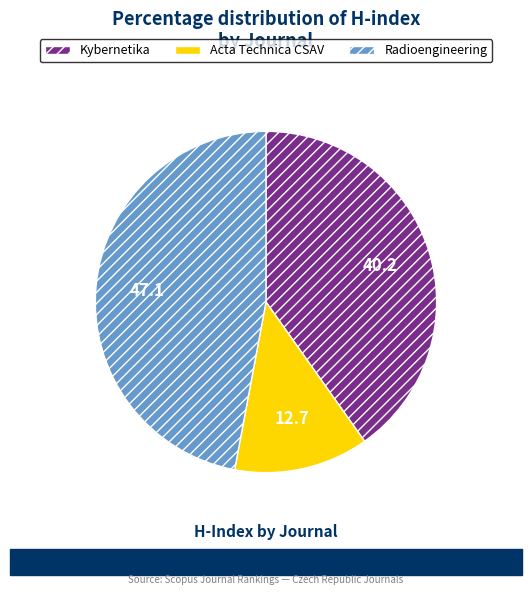

Which category has the biggest portion of the pie?

Radioengineering